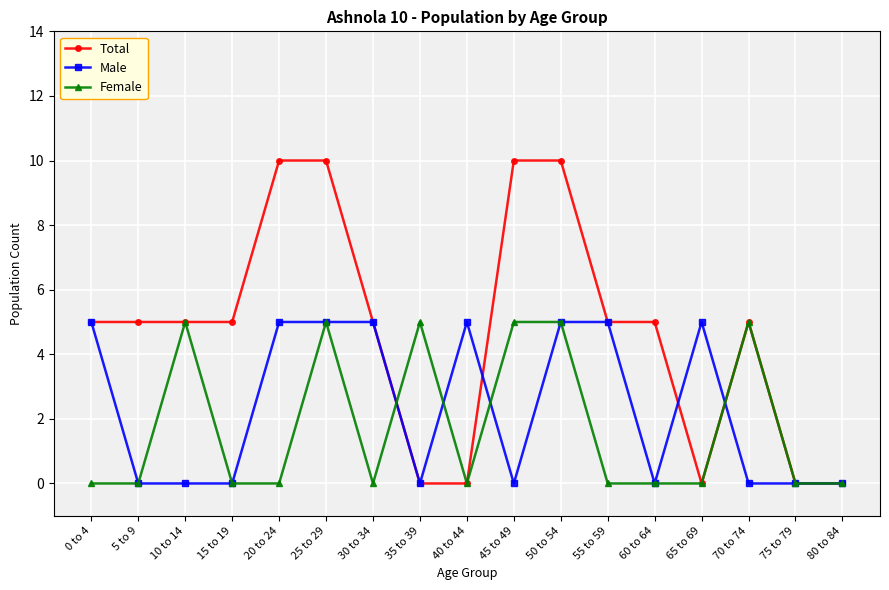

What is the label of the 15th point from the right?

10 to 14